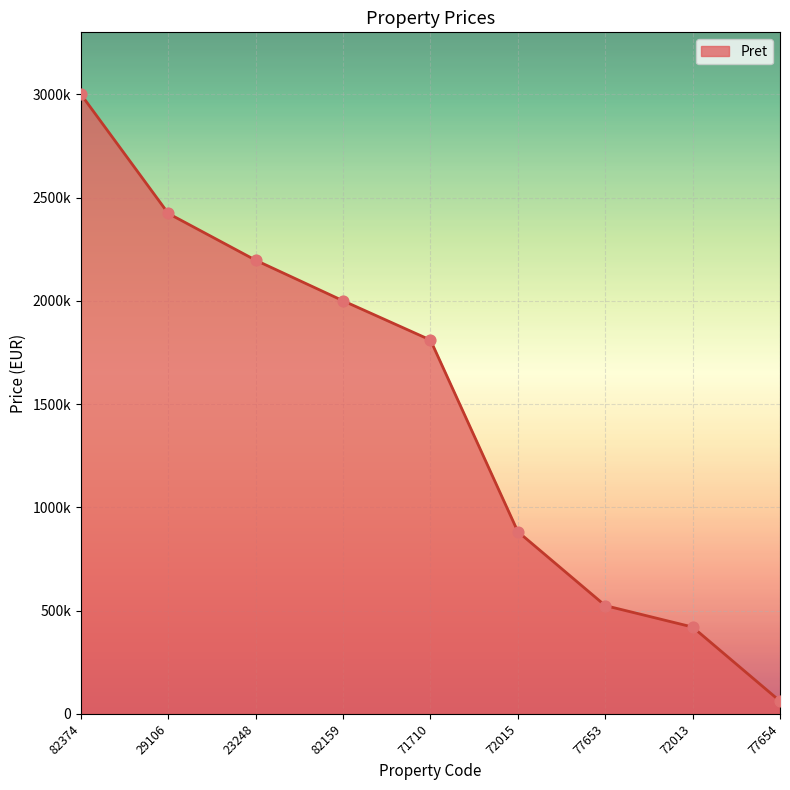

Is this an area chart (filled region under the line)?

Yes